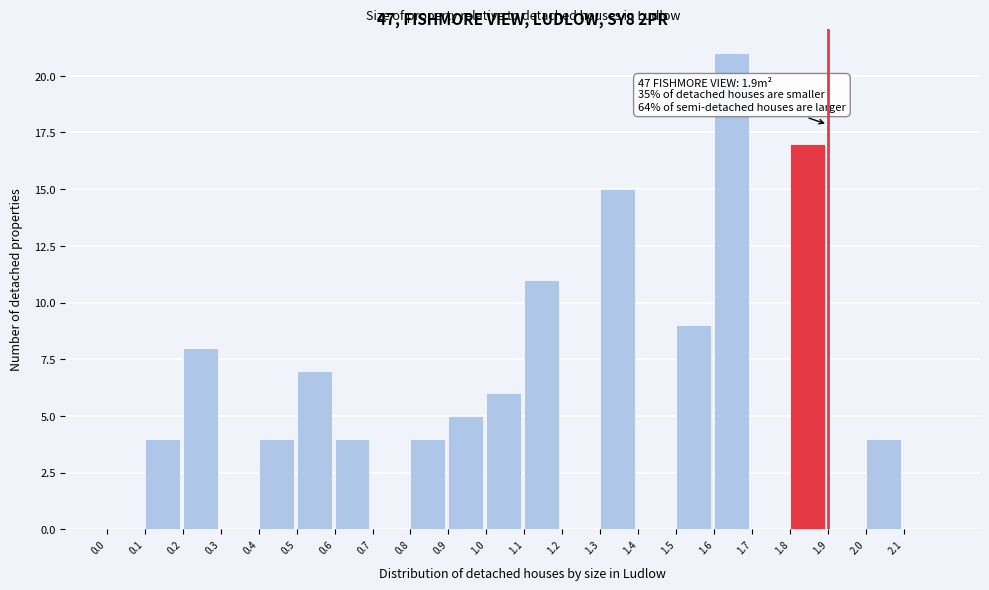

Over which range of the x-axis is the bar tallest?

1.6 to 1.7